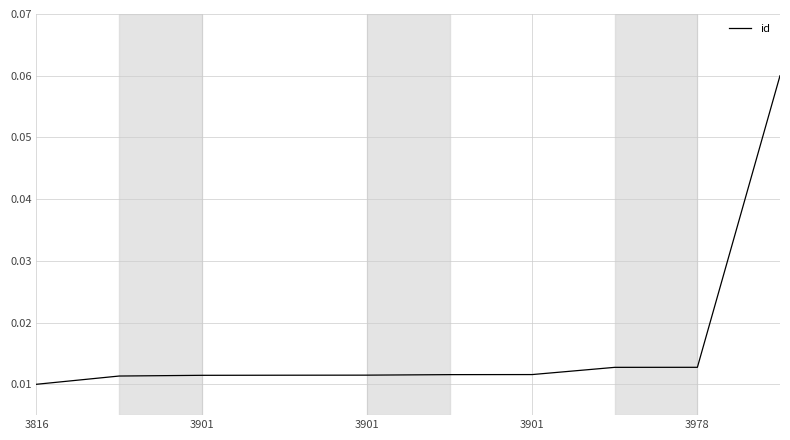

What is the difference between the maximum and minimum values?

0.1